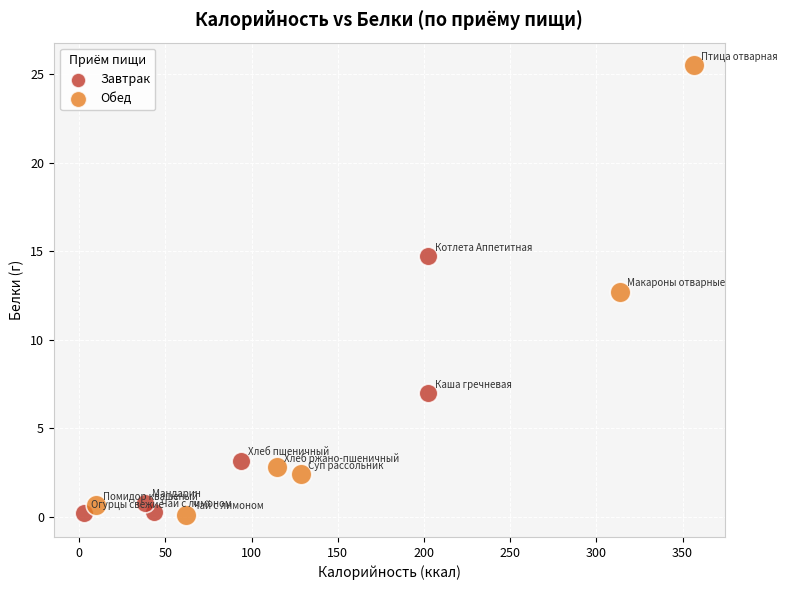

Which series has the largest Y range (max minus min)?

Обед